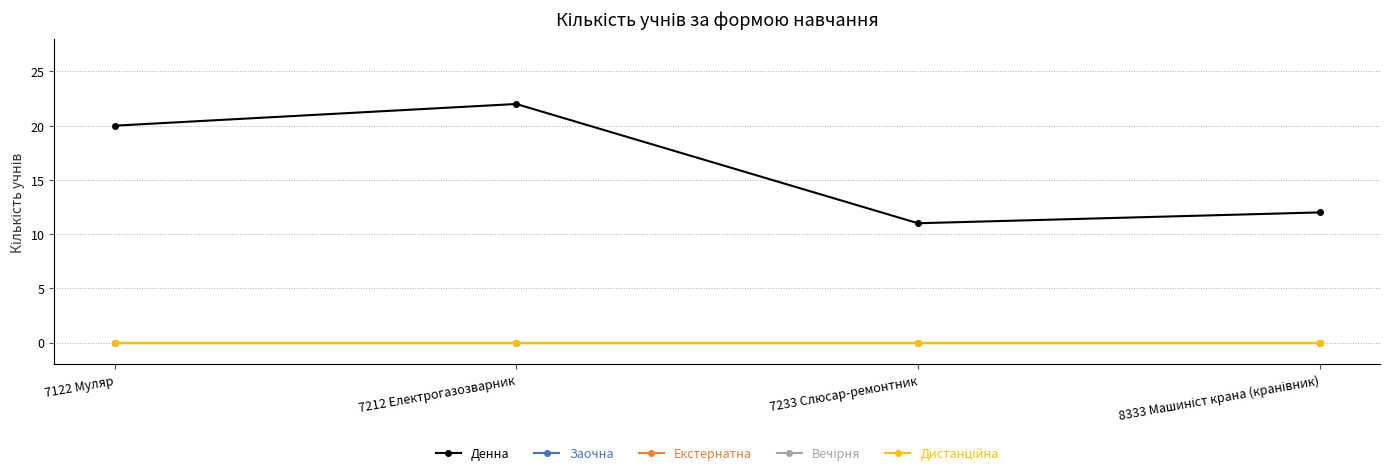

True or false: Екстернатна has a value of 0 at 7122 Муляр.

True